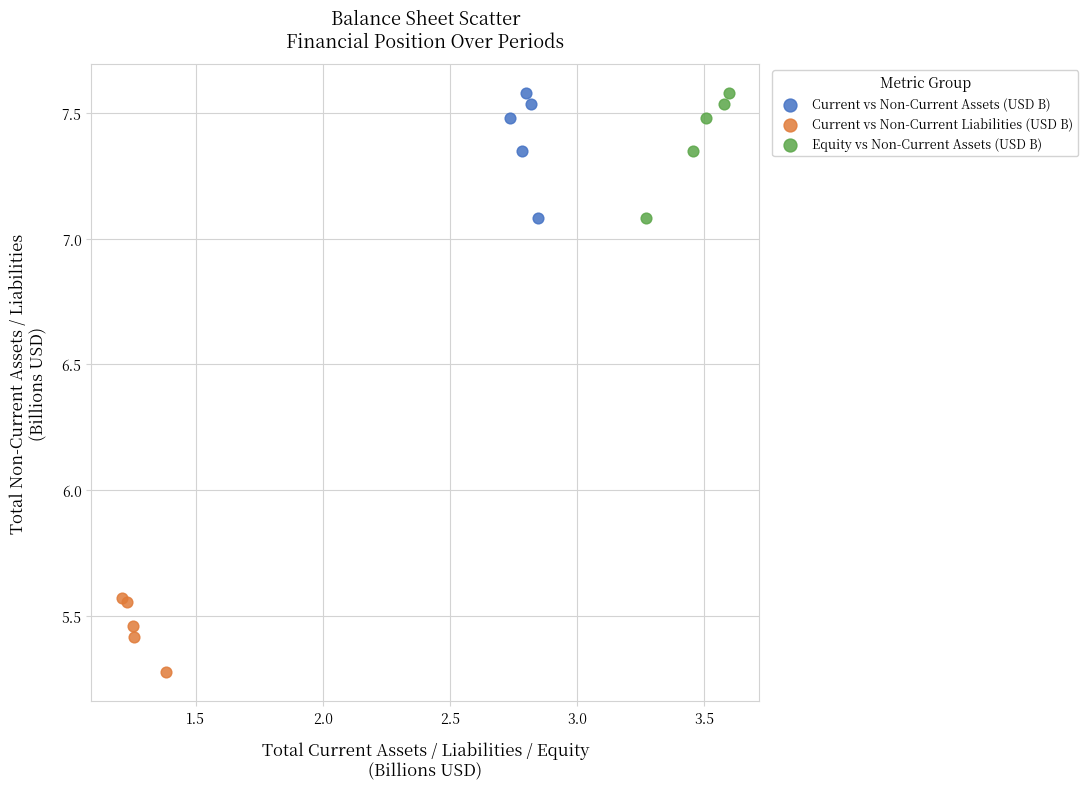

Which series reaches the minimum Y coordinate?

Current vs Non-Current Liabilities (USD B)